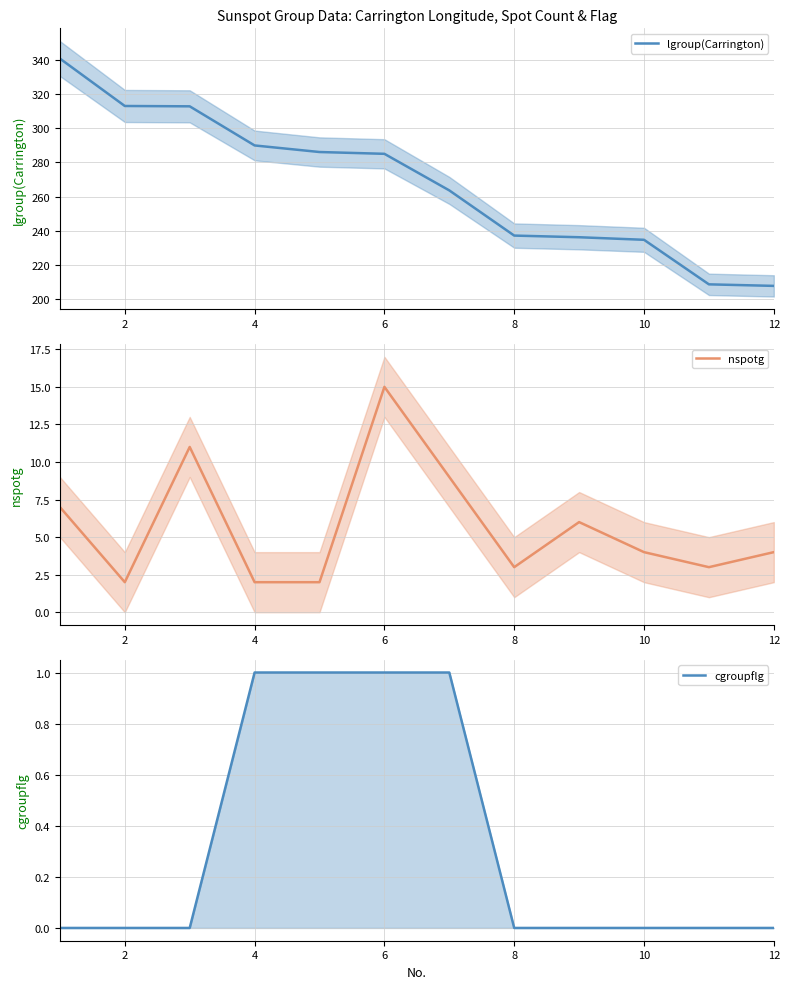

True or false: lgroup(Carrington) has a value of 384.4 at 8.

False